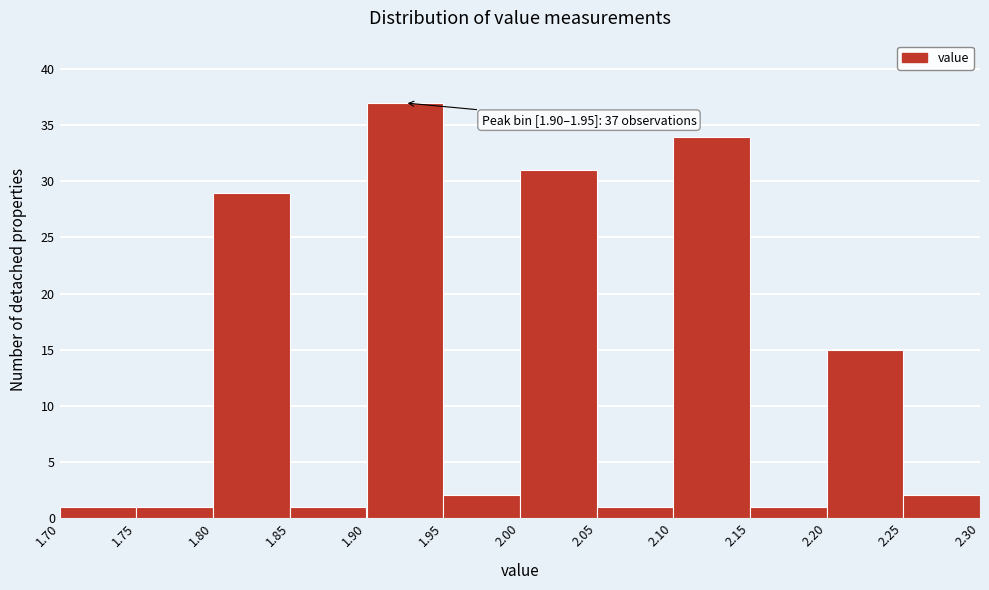

Over which range of the x-axis is the bar tallest?

1.90 to 1.95